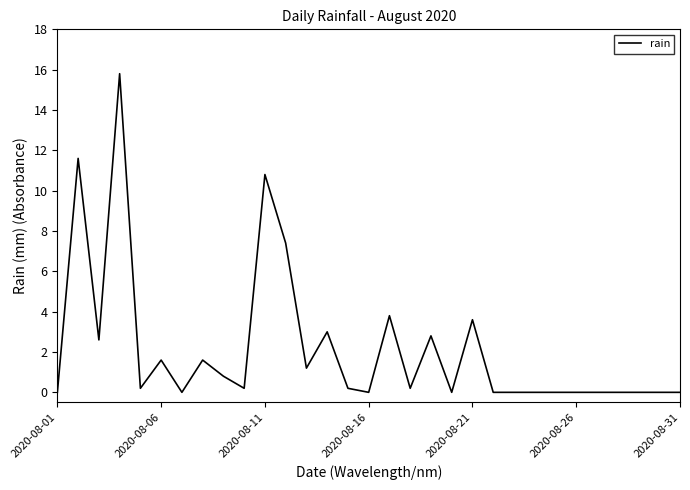

What is the maximum value shown in the chart?

15.8